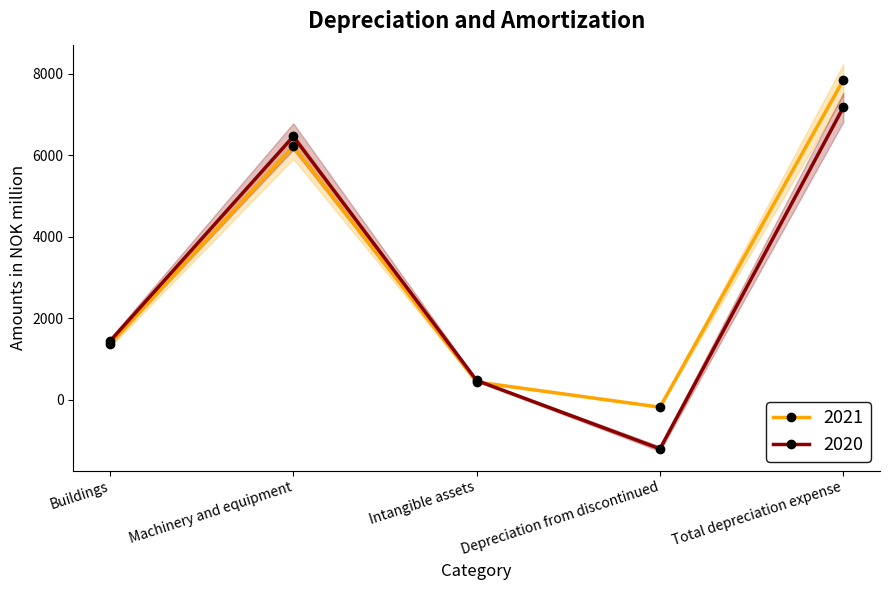

What position from the right is Machinery and equipment?

4